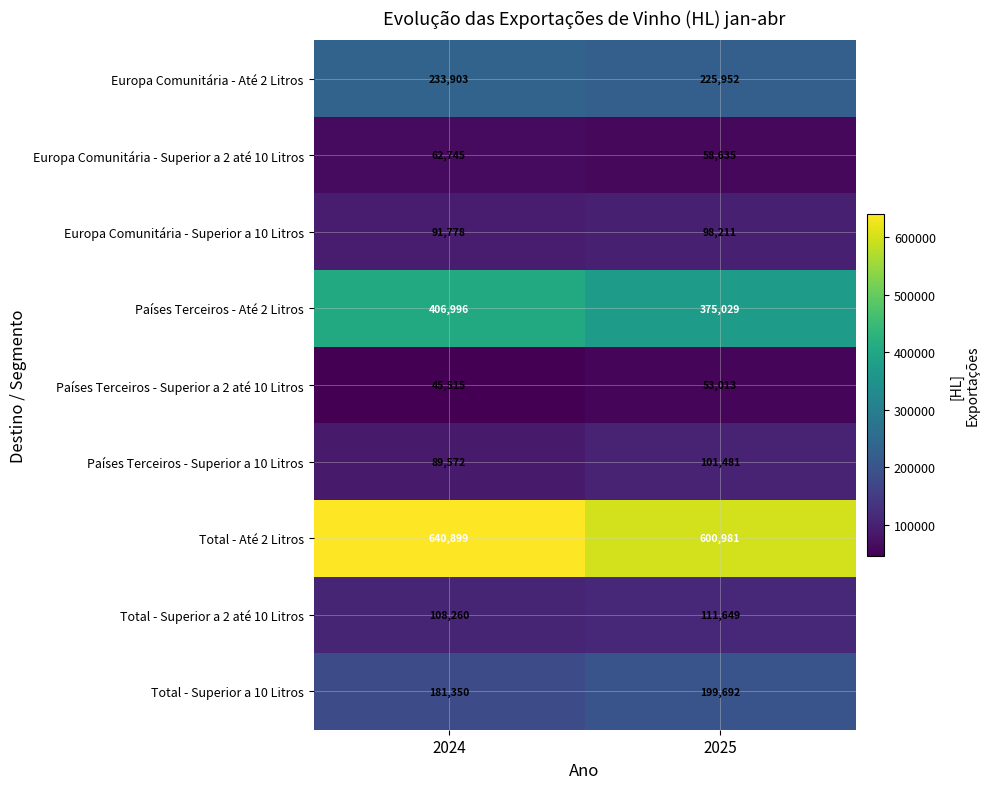

What is the sum of the Países Terceiros - Superior a 10 Litros values at 2024 and 2025?

191053